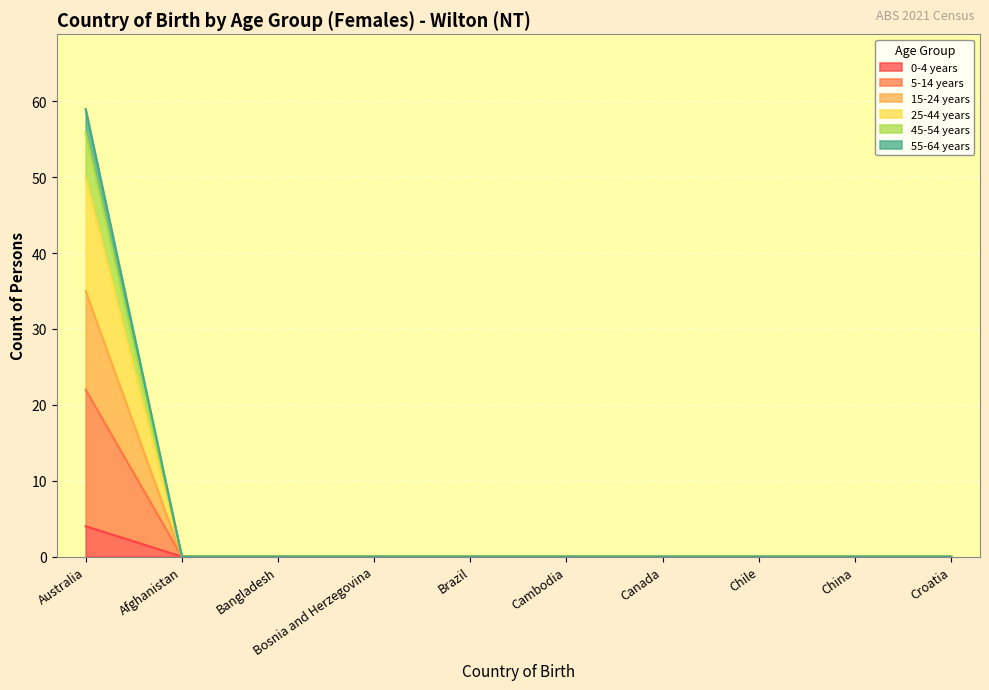

What is the label of the 4th point from the right?

Canada